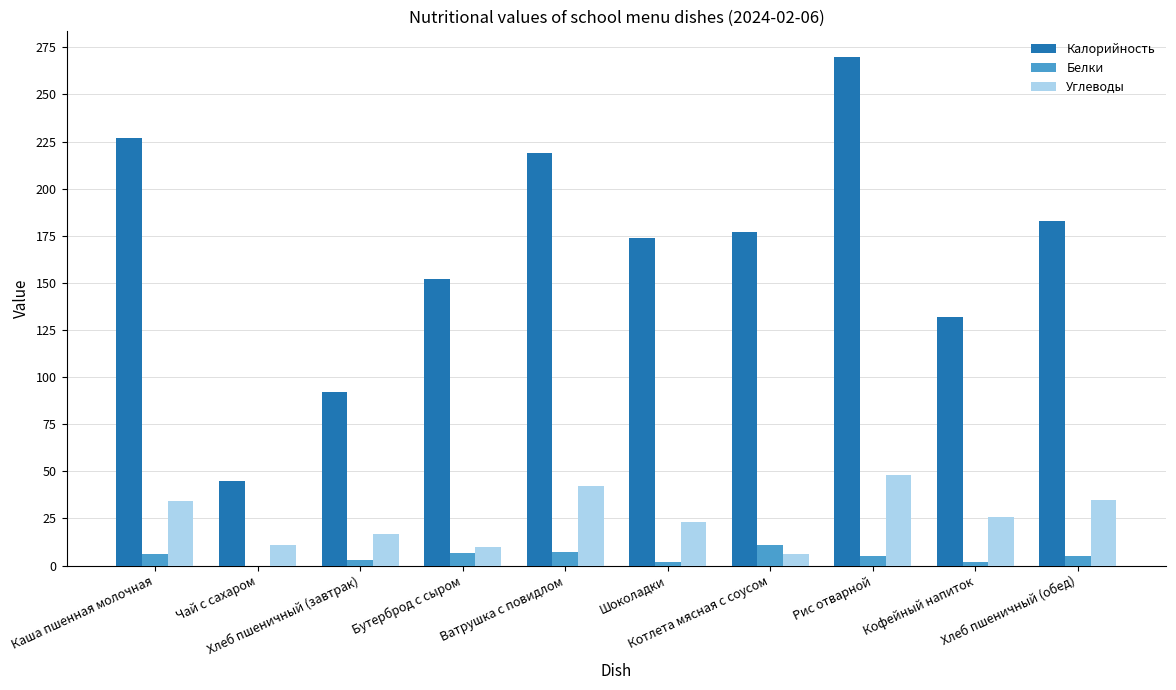

Which category has the highest value across all series?

Рис отварной